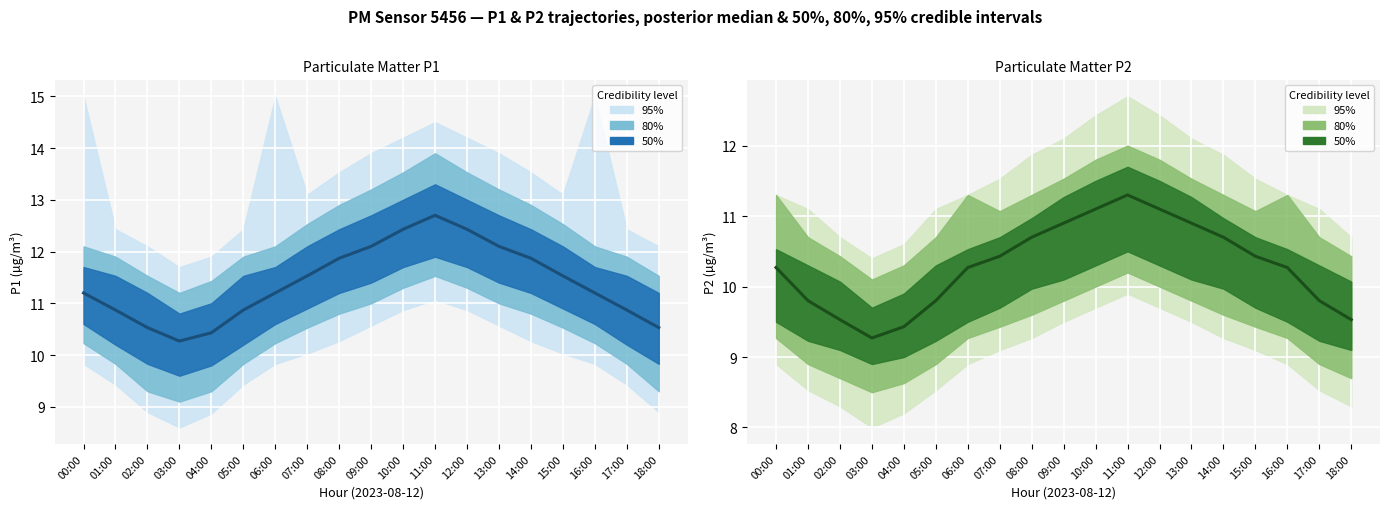

The value at 00:00 is 15.9. True or false?

False